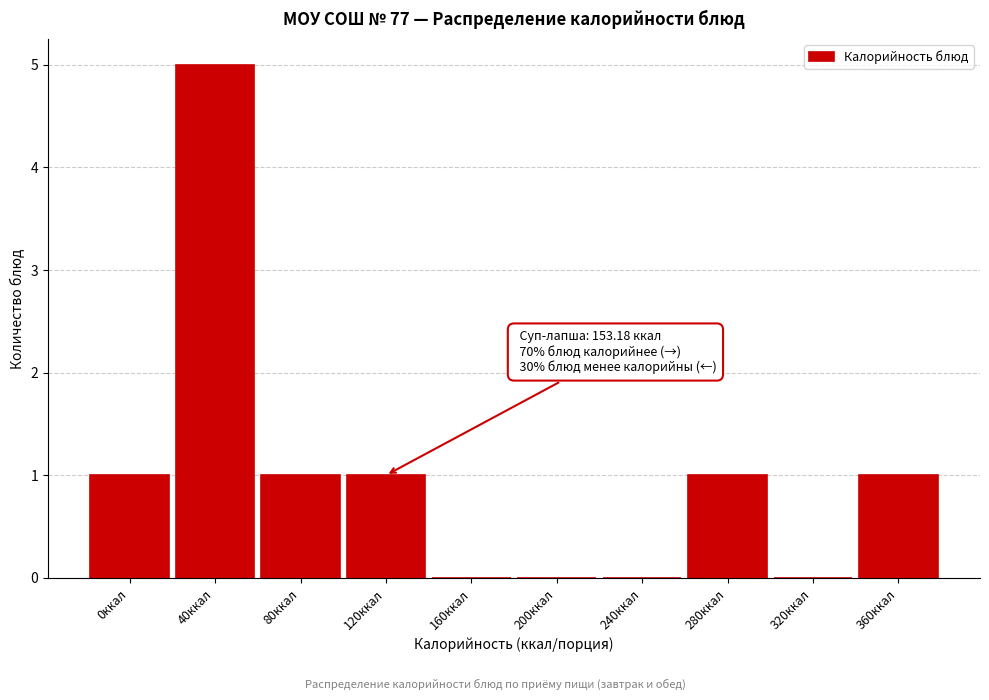

Reading left to right, transcribe all the data shown in this chart.

0ккал=1	40ккал=5	80ккал=1	120ккал=1	160ккал=0	200ккал=0	240ккал=0	280ккал=1	320ккал=0	360ккал=1